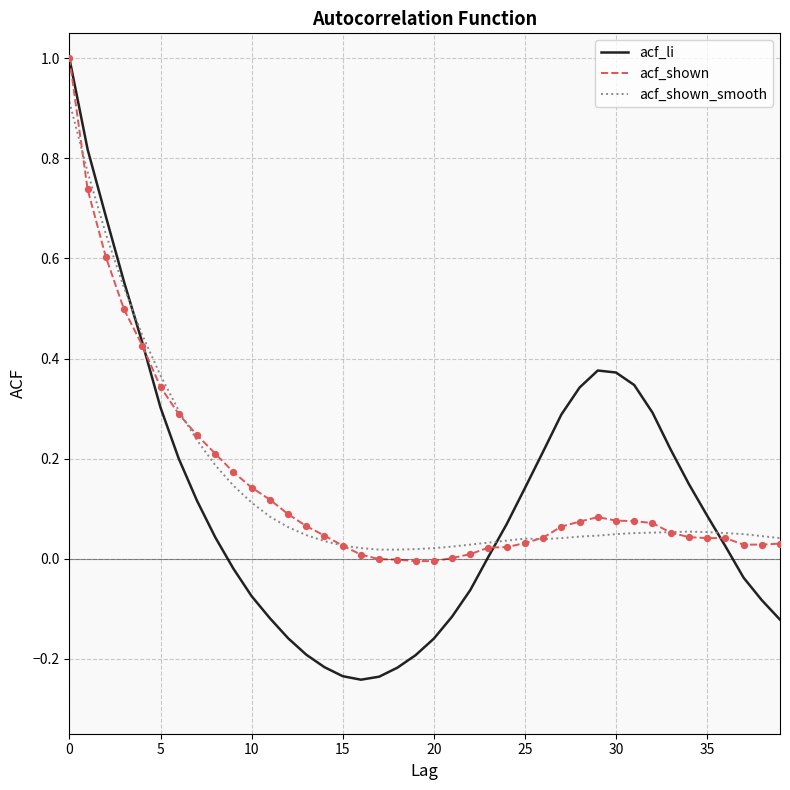

What are all the series names shown in the legend?

acf_li, acf_shown, acf_shown_smooth